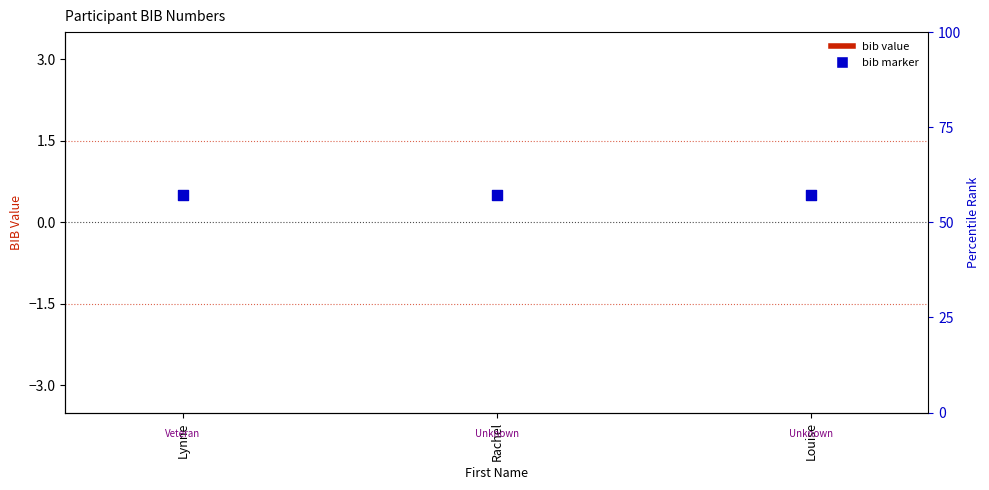

What is the total value across all series at Louise?

0.5